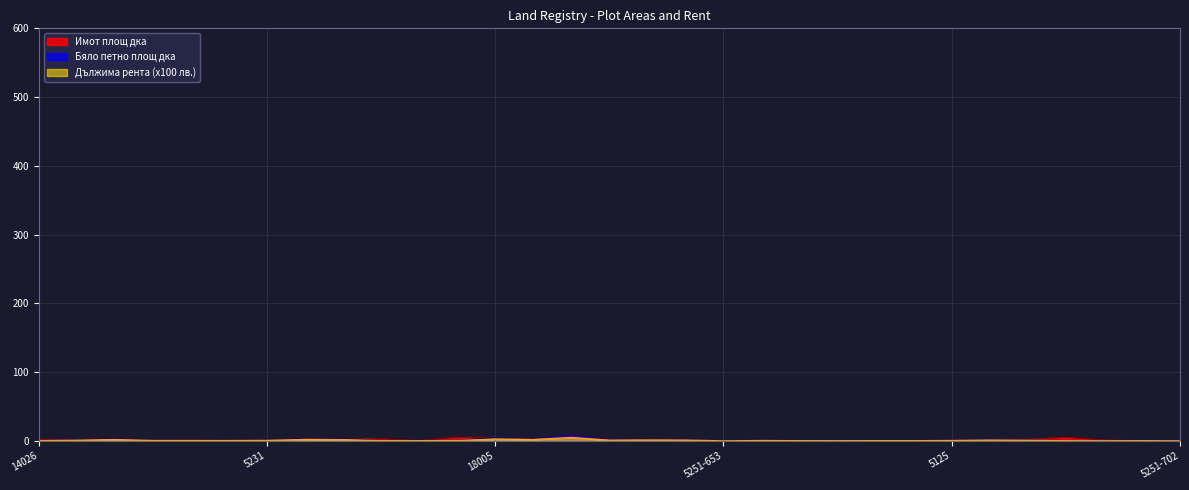

Rank the categories by Дължима рента лв. value from lowest to highest.

5251-653, 5251-702, 5152-702, 5064, 1008-369, 3140, 5111, 5188, 24012, 5048, 5077, 14026, 5230, 5152-341, 5035, 5052, 1008-370, 5125, 5231, 14026-752, 19006, 14170, 5216, 21022, 21021, 24006, 9054, 18010, 5242, 18005, 14108